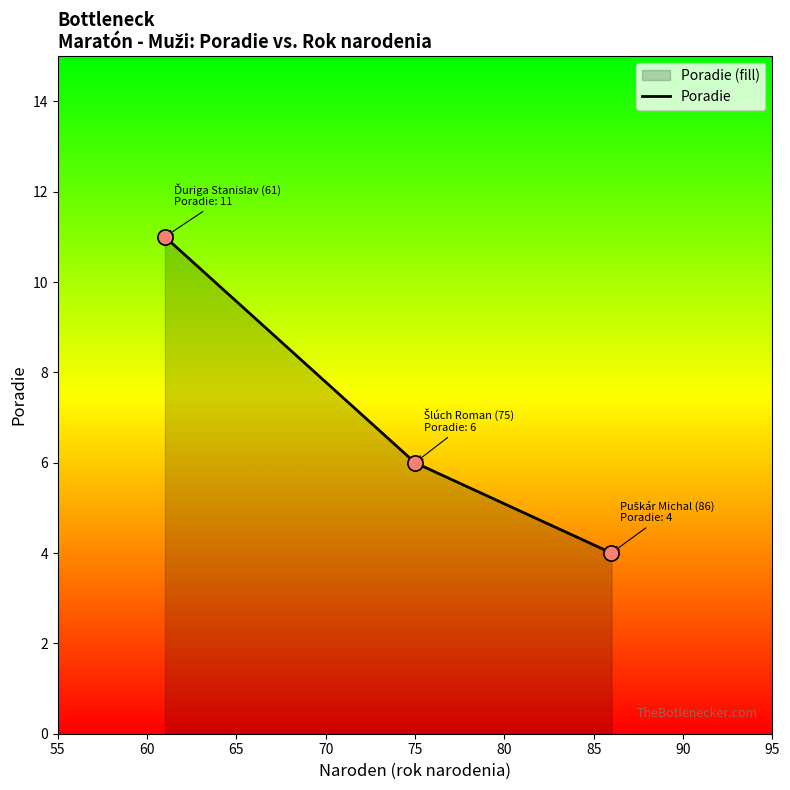

What is the change in value from Puškár Michal (86) to Šlúch Roman (75)?

+2